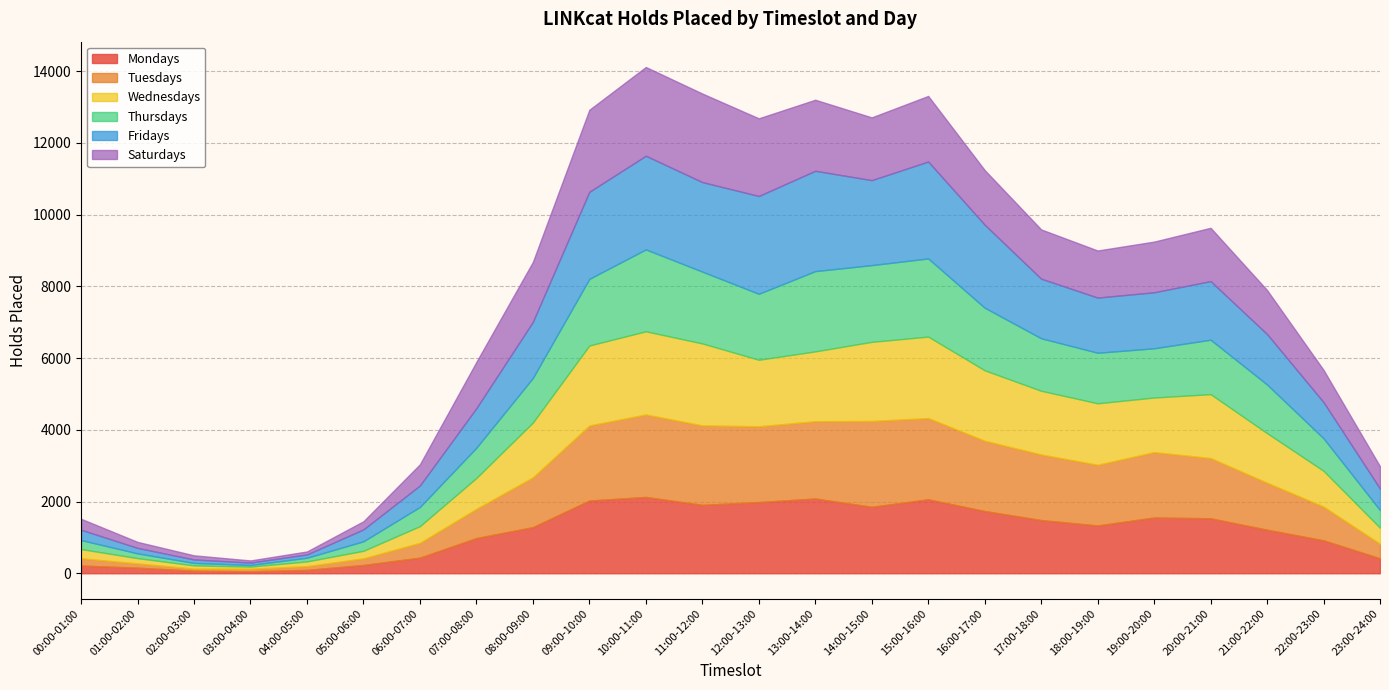

Which series has the largest total across all categories?

Fridays